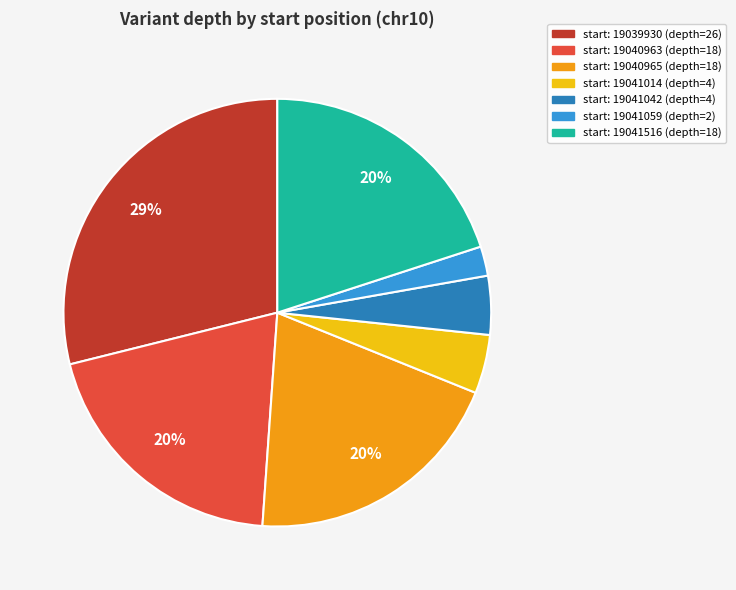

Is there any slice that represents more than half of the pie?

No